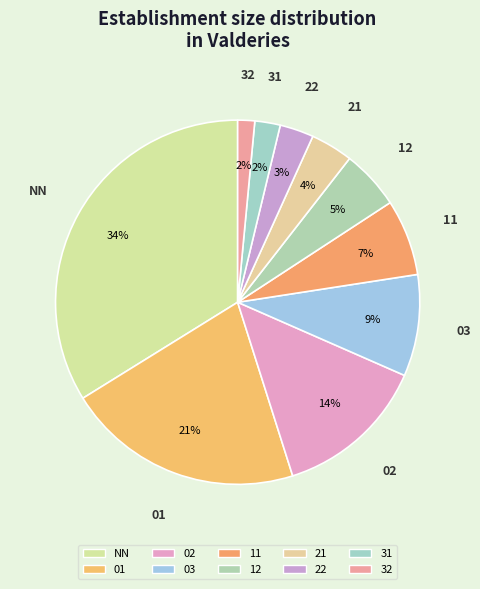

Count the number of slices in the pie.

10